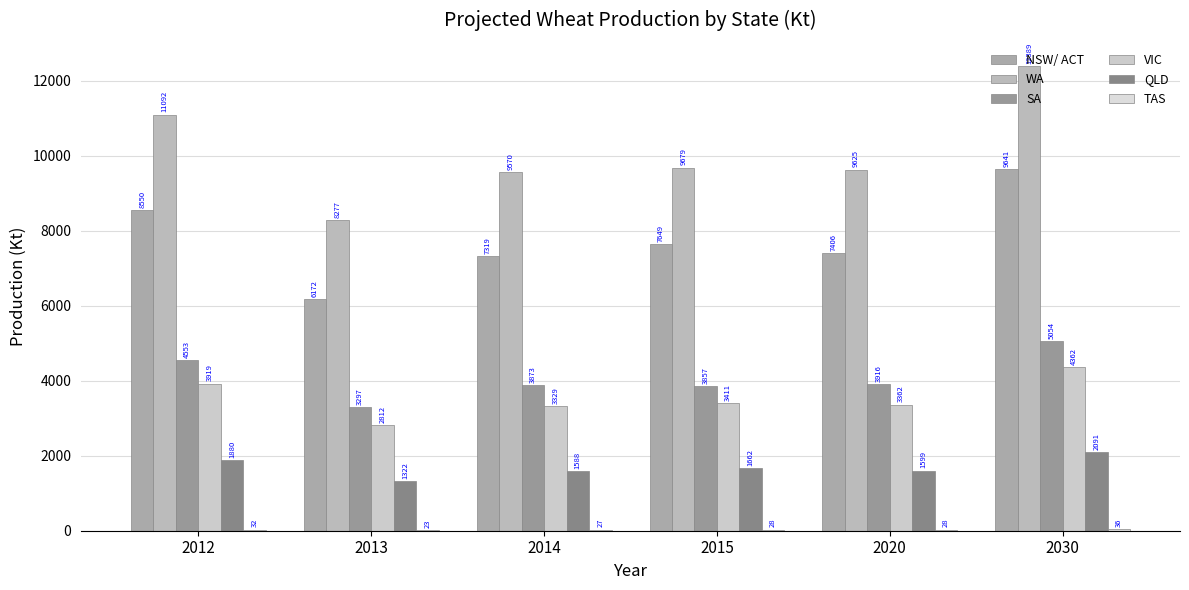

Is it true that WA equals 15667.5 at 2015?

False